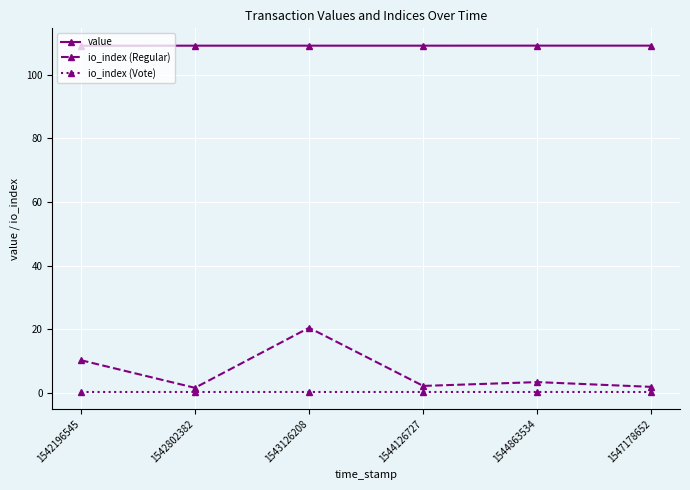

Where does the io_index (Regular) series first go above 3?

1542196545